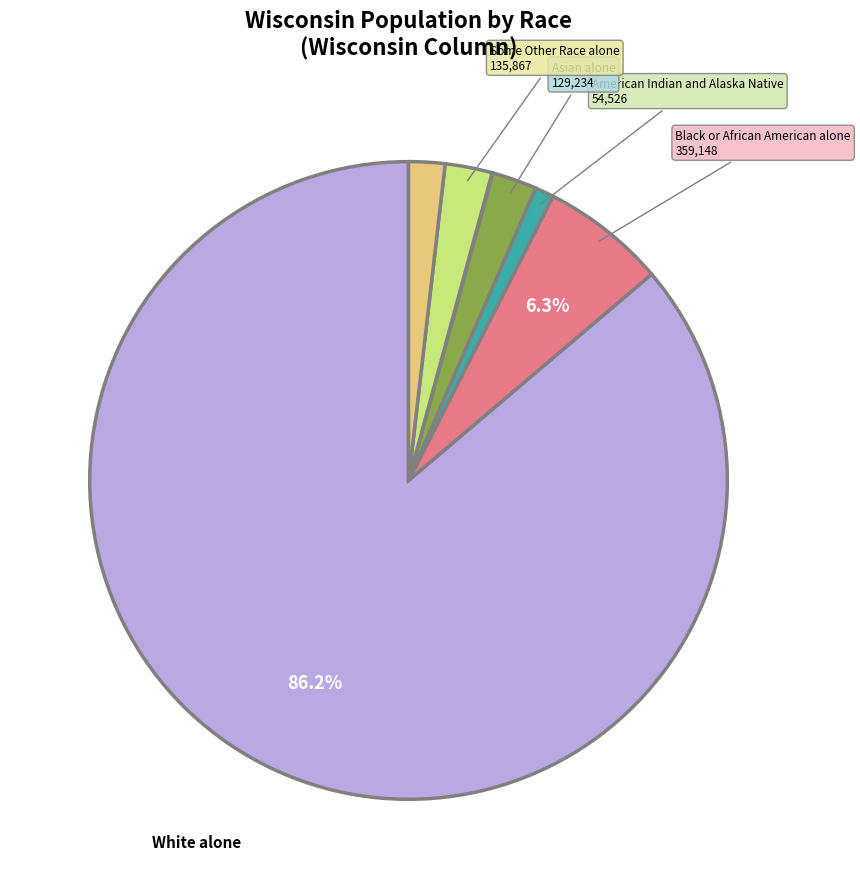

Does any single category account for the majority?

Yes